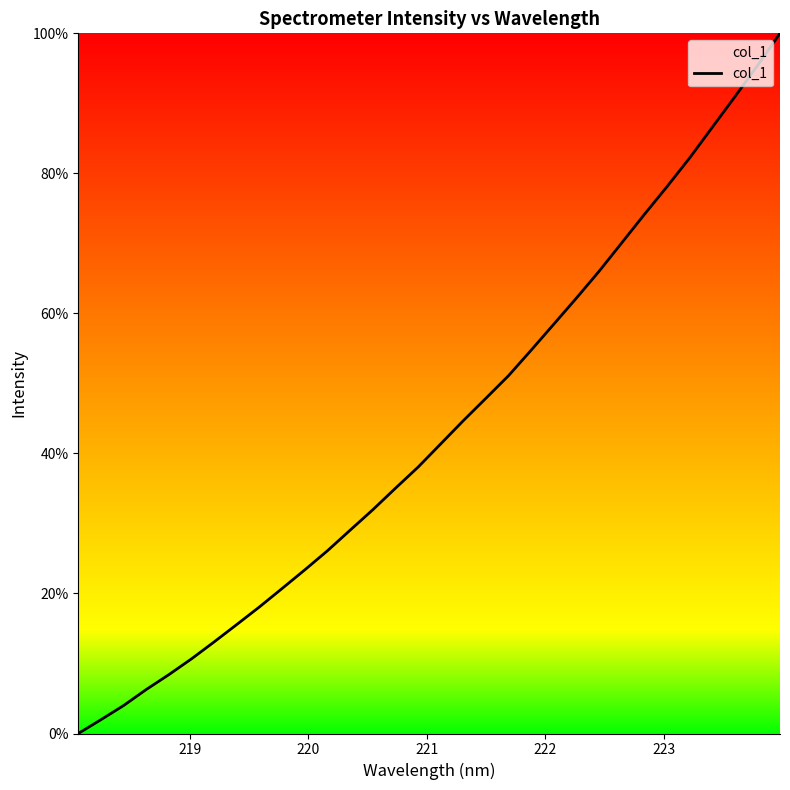

True or false: the data has more than 2 interior local peaks.

False